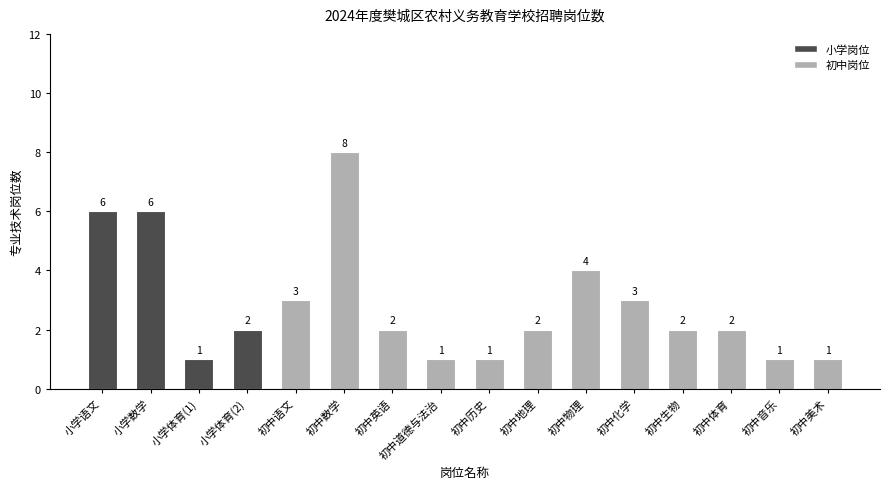

Reading left to right, list all the values displayed in this chart.

6	6	1	2	3	8	2	1	1	2	4	3	2	2	1	1